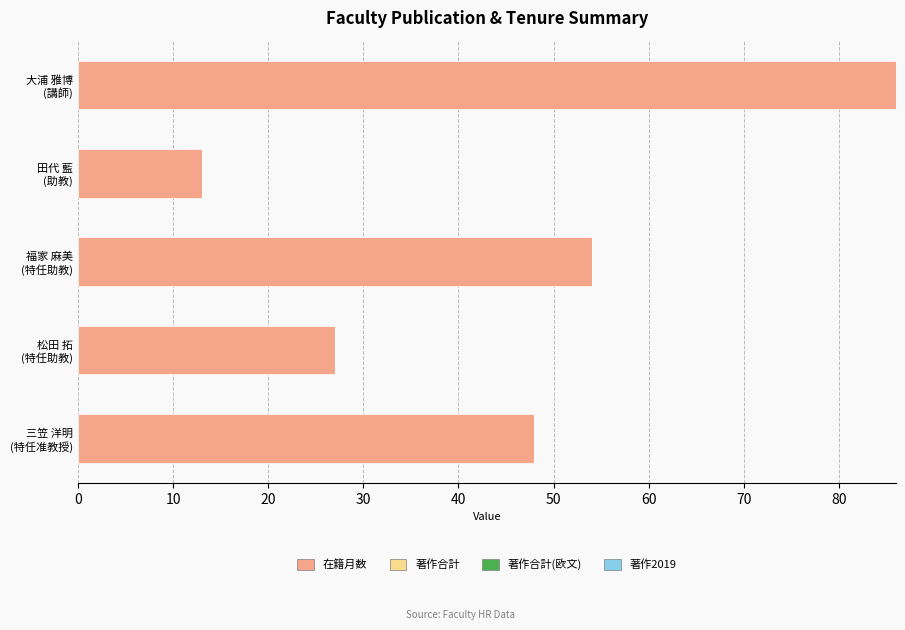

What is the maximum value shown in the chart?

86